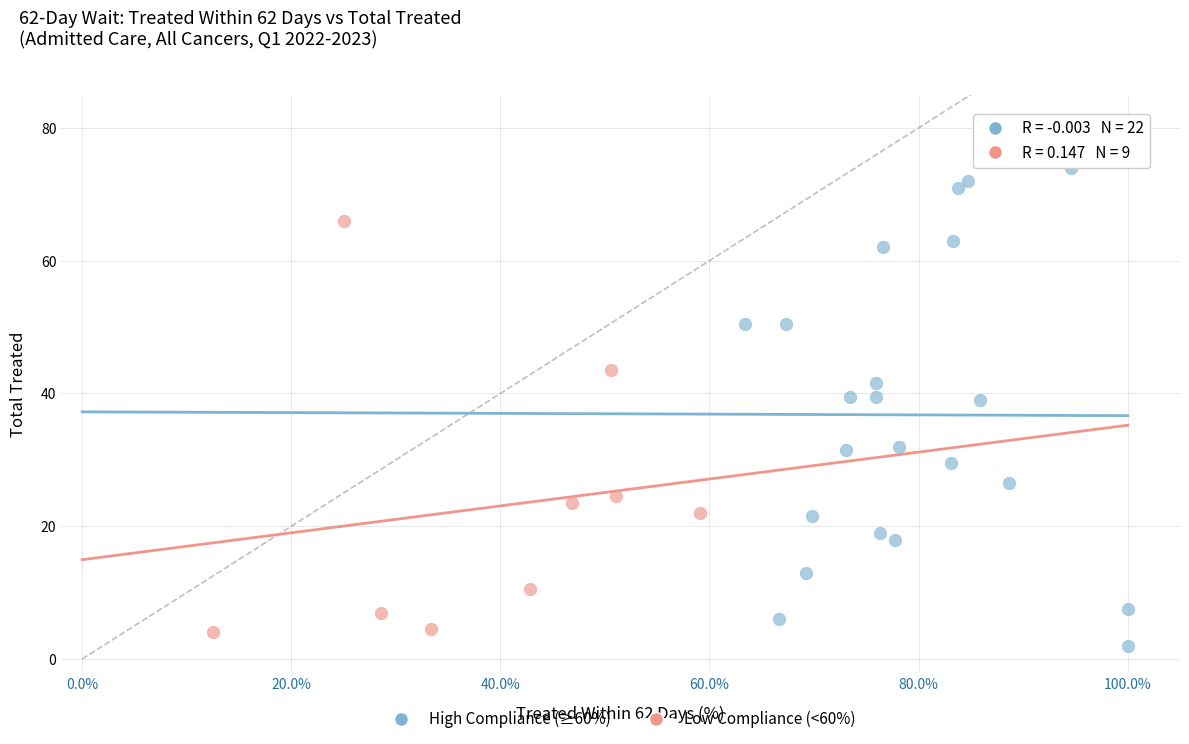

Which series has the largest Y range (max minus min)?

High Compliance (≥60%)